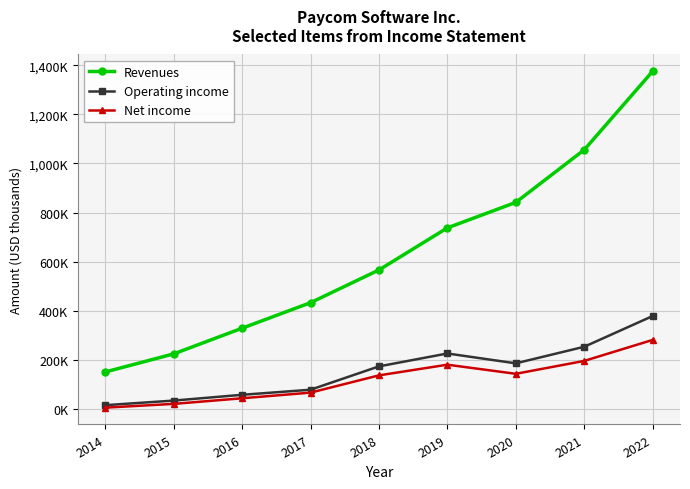

List the labels in order of Revenues value, largest first.

2022, 2021, 2020, 2019, 2018, 2017, 2016, 2015, 2014